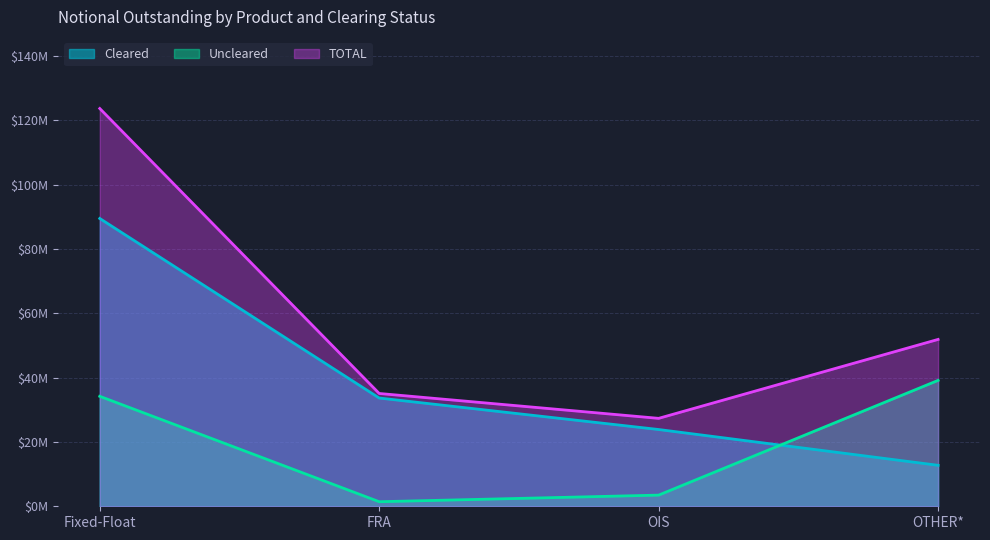

Does the chart display data point markers on the line(s)?

No